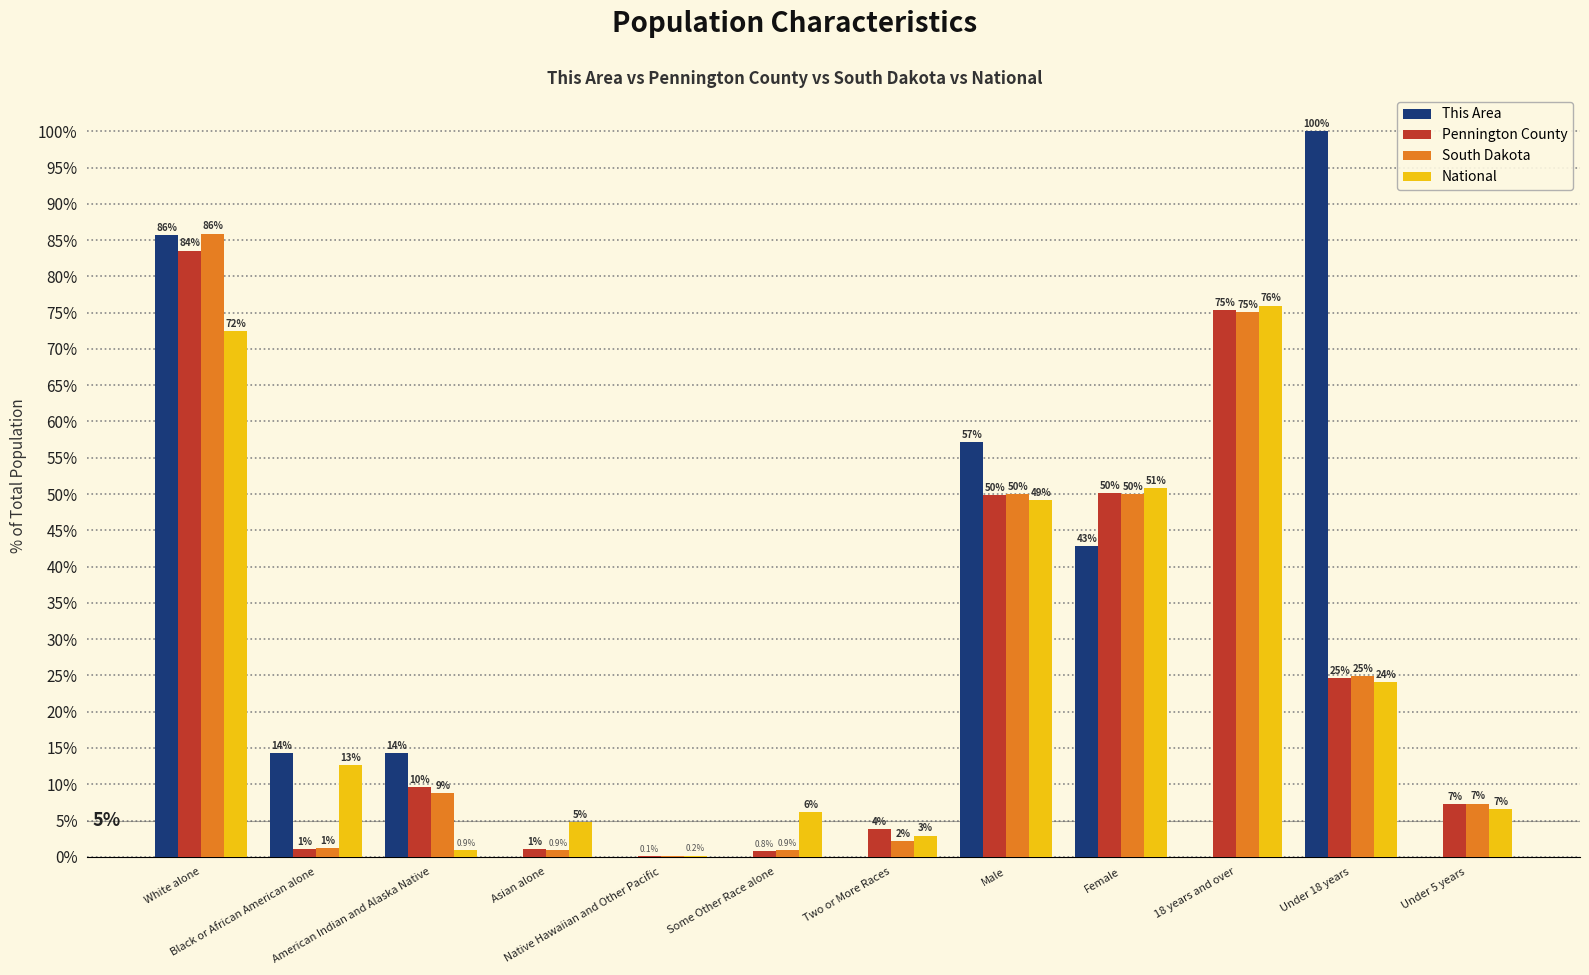

Which series has the largest total across all categories?

This Area